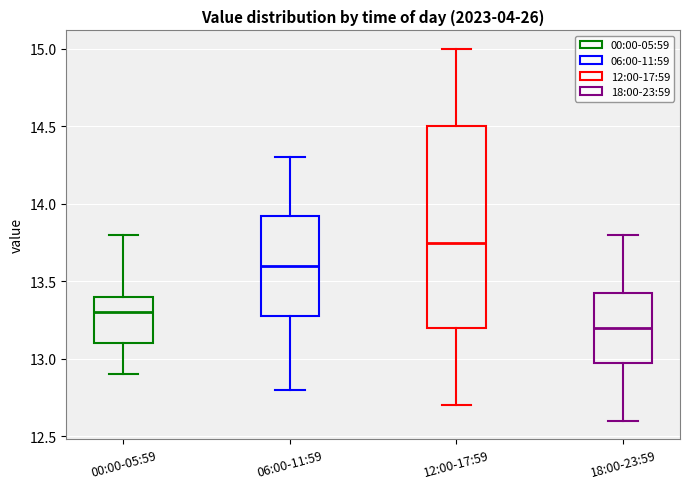

Which box is the tallest, from its lower edge to its upper edge?

12:00-17:59